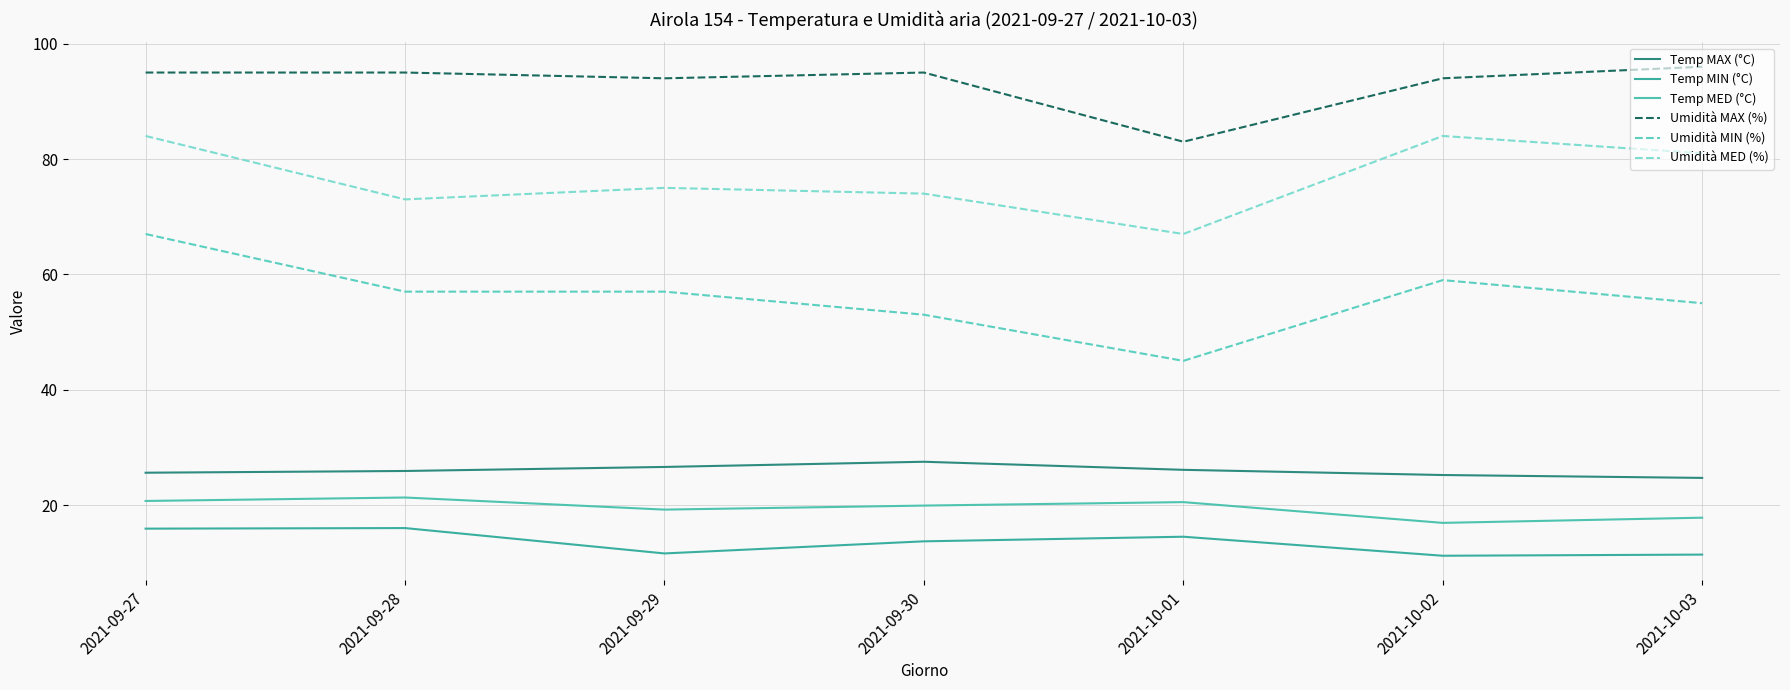

List the series in order of their peak value, lowest first.

Temp MIN (°C), Temp MED (°C), Temp MAX (°C), Umidità MIN (%), Umidità MED (%), Umidità MAX (%)